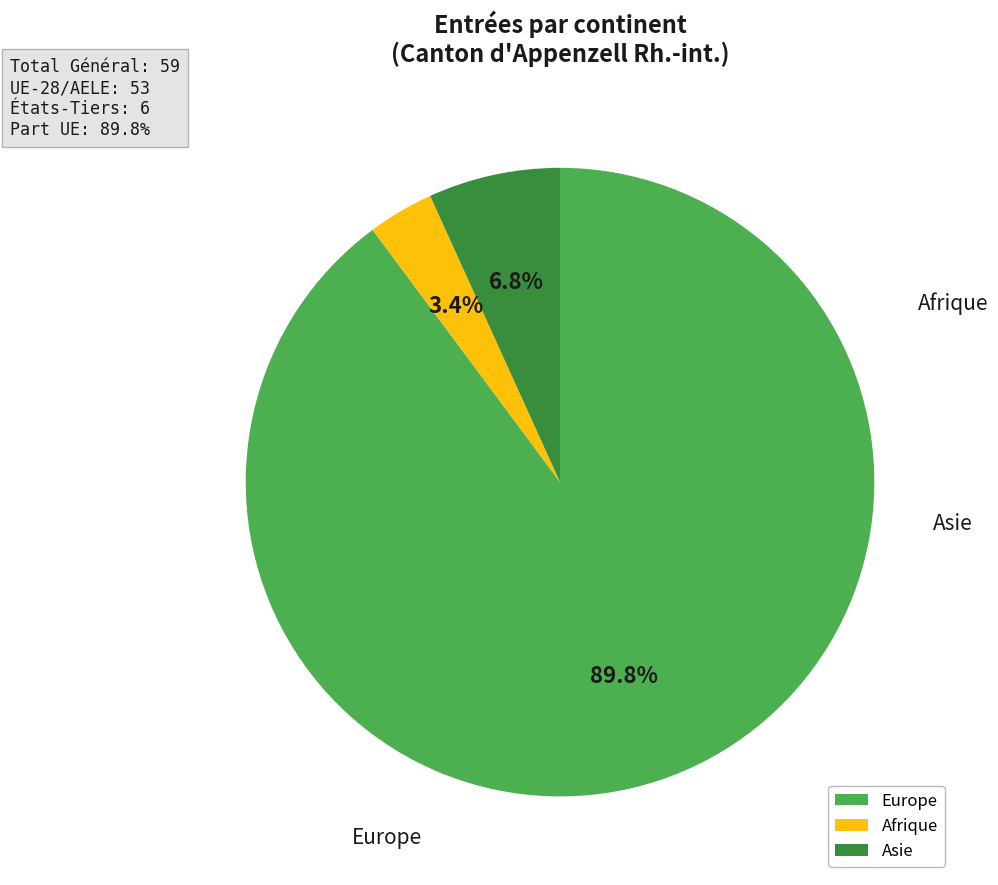

What is the smallest slice in the pie chart?

Afrique